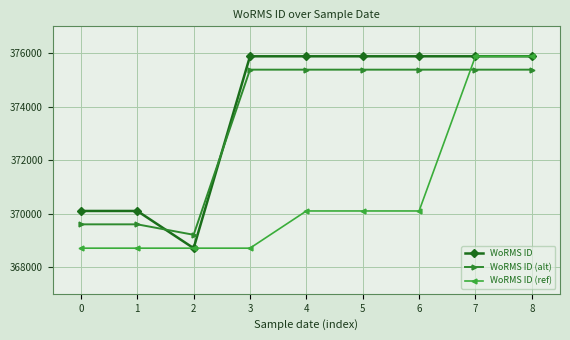

Rank the series at 5 from highest to lowest value.

WoRMS ID, WoRMS ID (alt), WoRMS ID (ref)